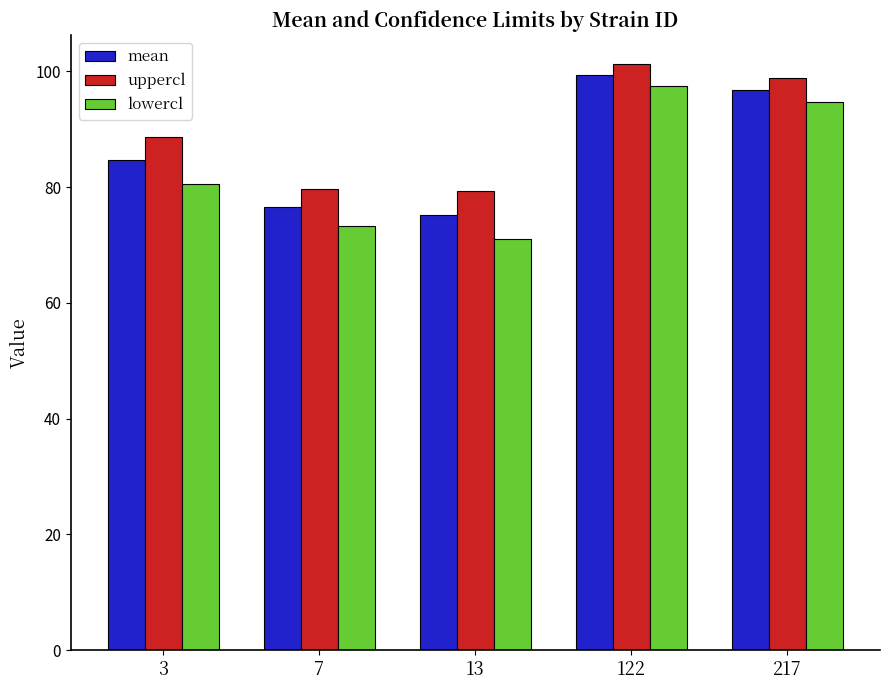

Which series has the largest total across all categories?

uppercl